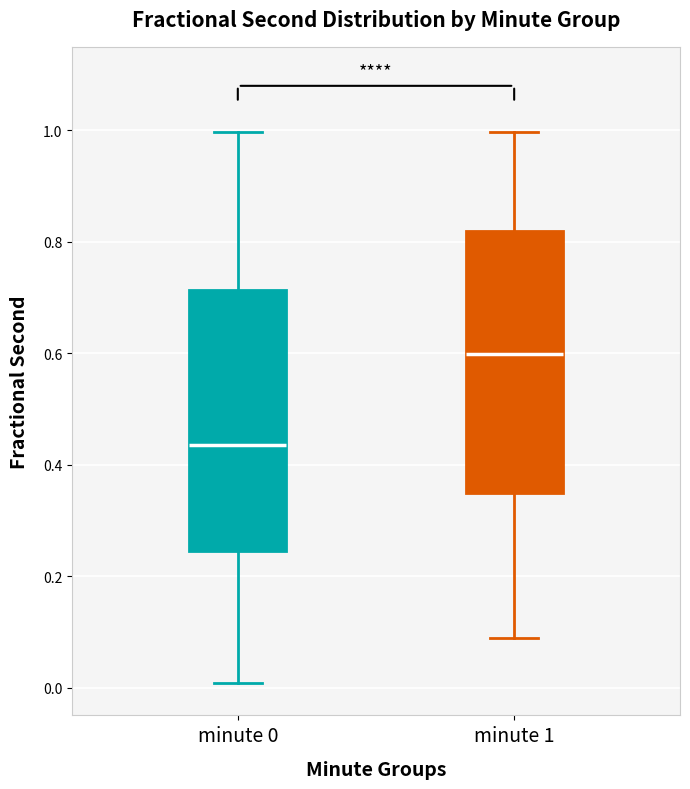

Where does the upper whisker of the box for minute 1 end on the y-axis? The values are not printed on the chart, so give them approximately, as read against the axis.

1.00